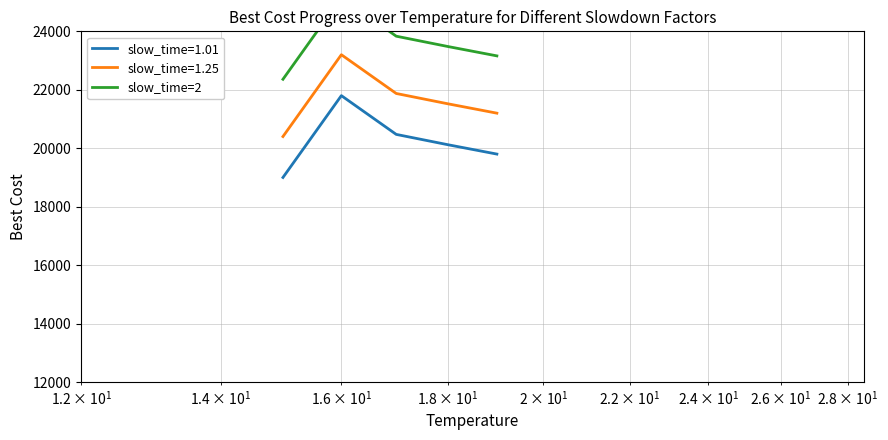

Does the chart display data point markers on the line(s)?

No